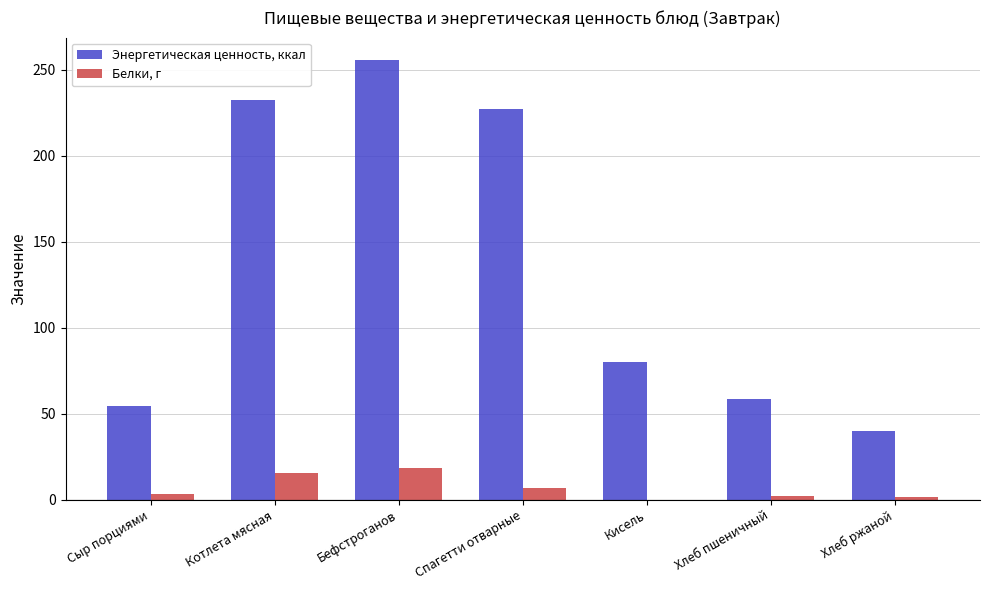

At which category is the sum across all series the highest?

Бефстроганов